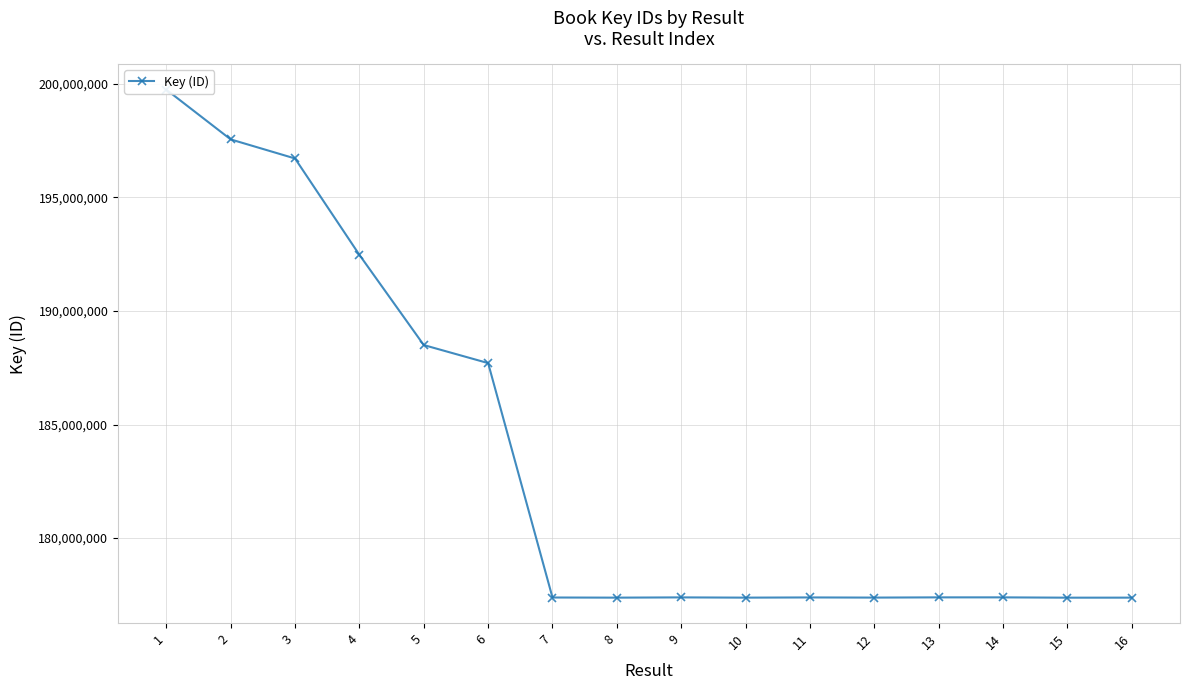

What is the difference between the values at 5 and 2?

9051968